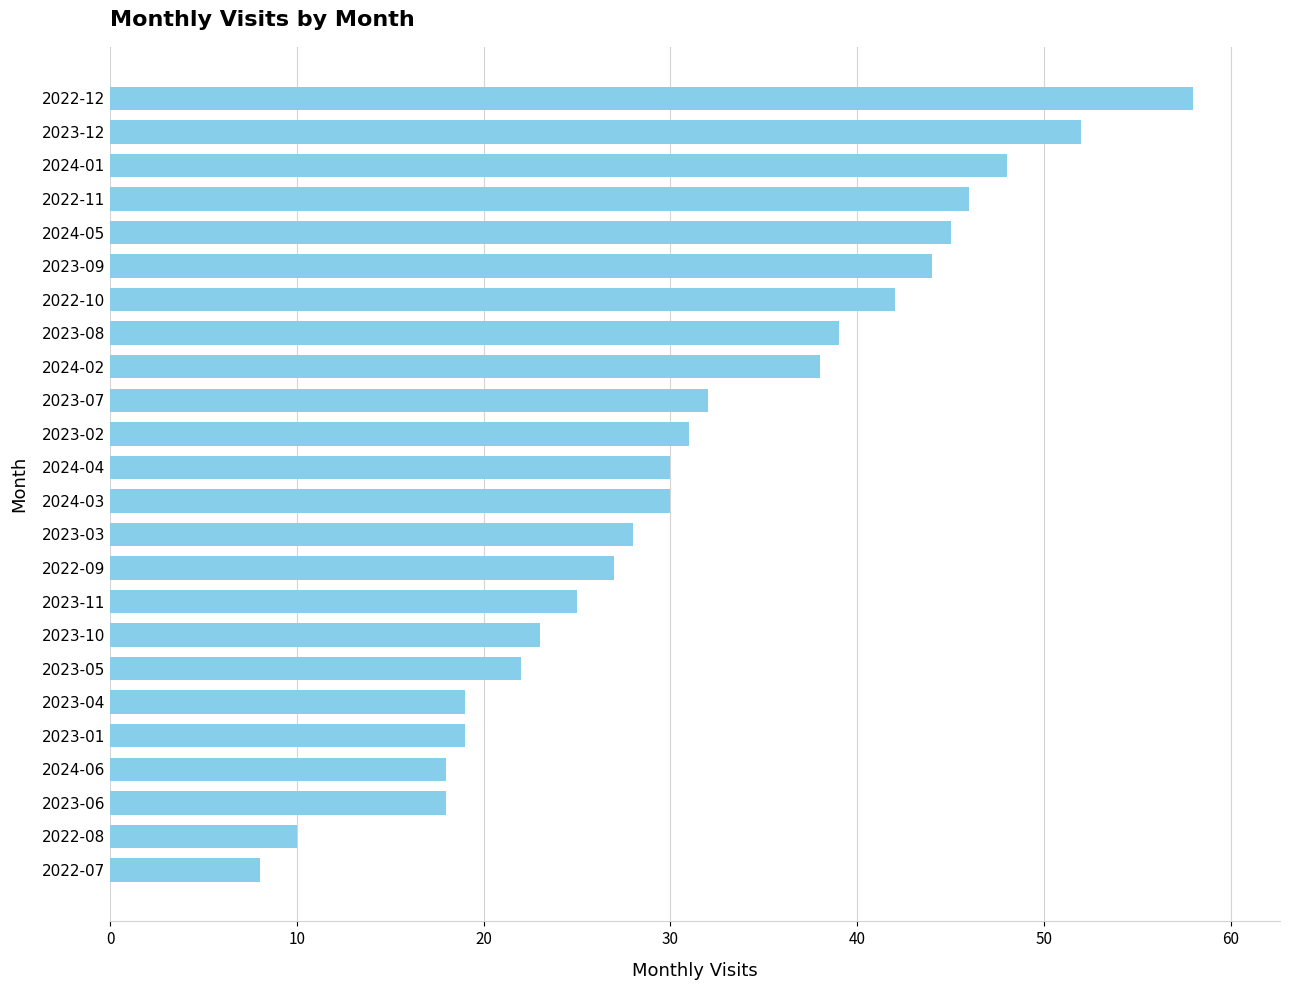

What value does the data have at 2023-01?

19